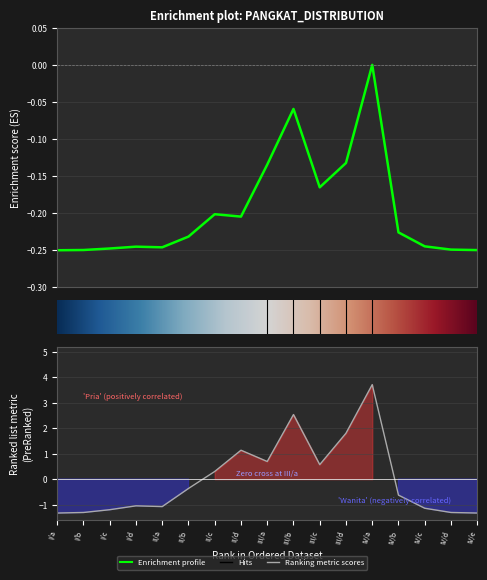

What is the sum of the Pria values at II/a and I/a?

-2.4